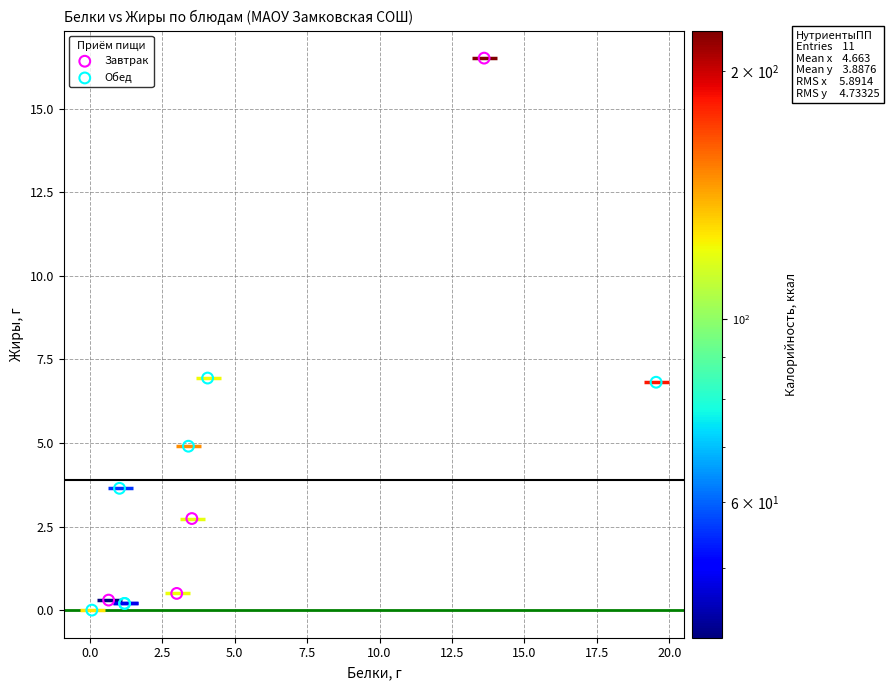

Which series reaches the maximum Y coordinate?

Завтрак